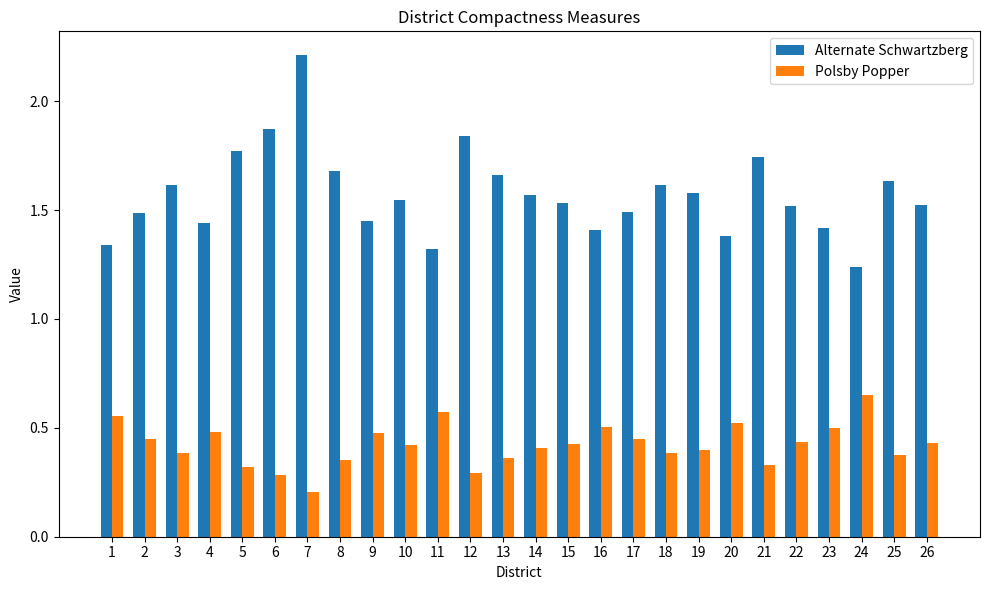

Which series has the largest range (max minus min)?

Alternate Schwartzberg